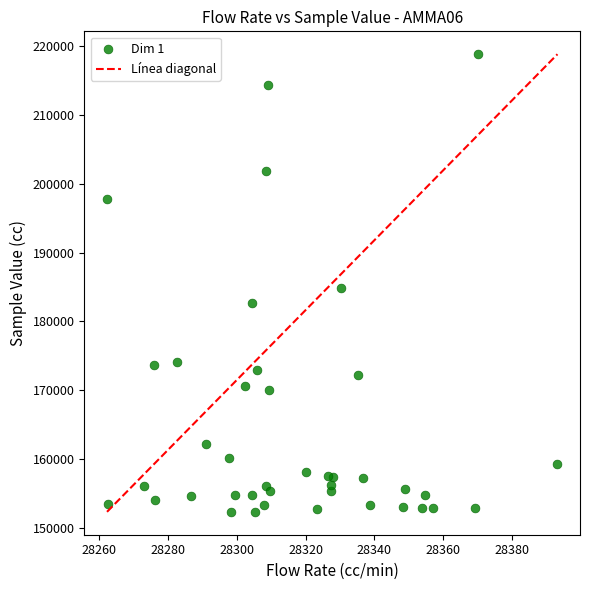

What is the range of Y values (max minus min)?

66533